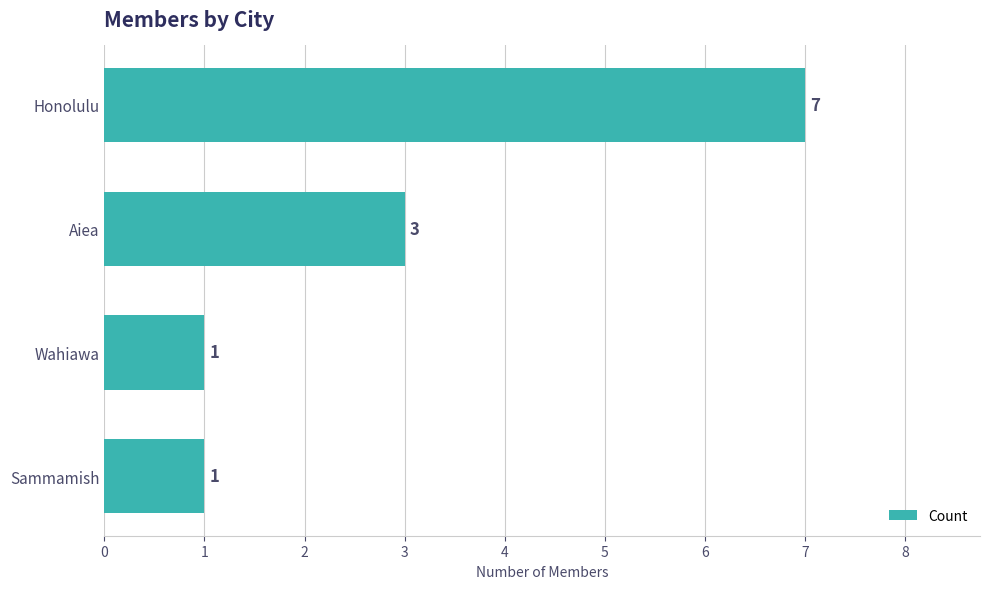

What is the average value?

3